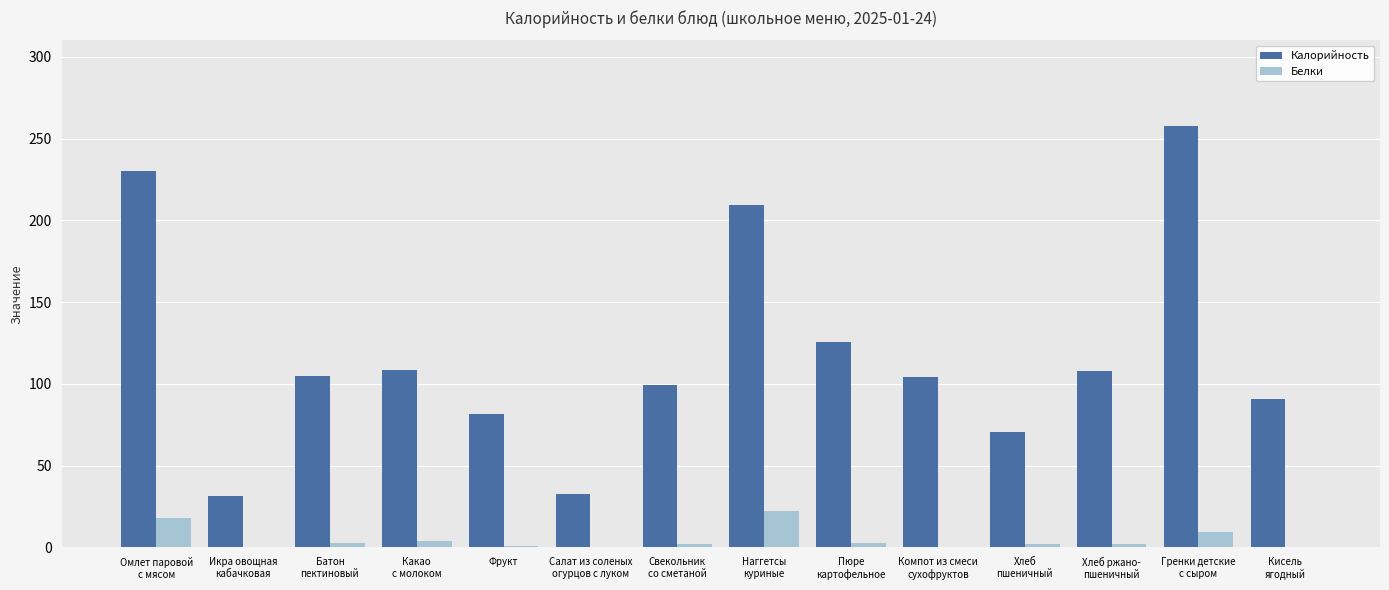

At which label is Калорийность closest to 144?

Пюре
картофельное